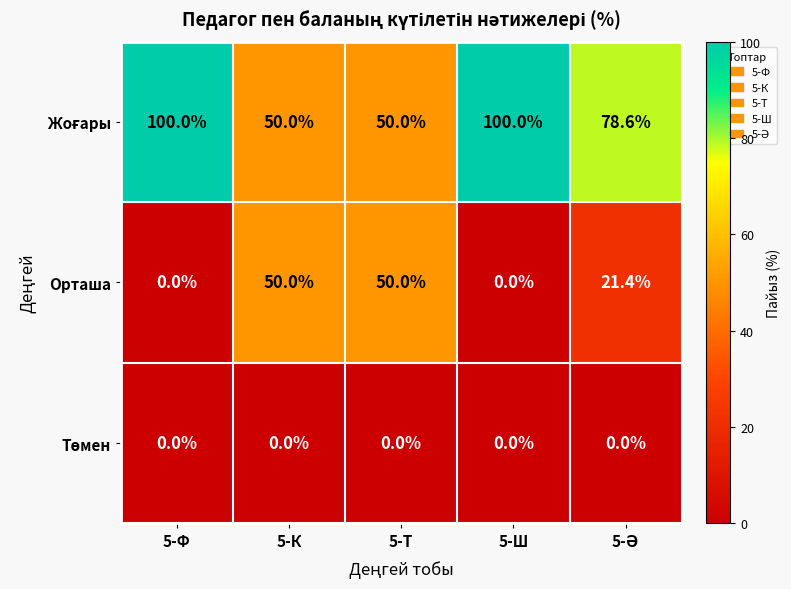

Count the number of data series in this chart.

3